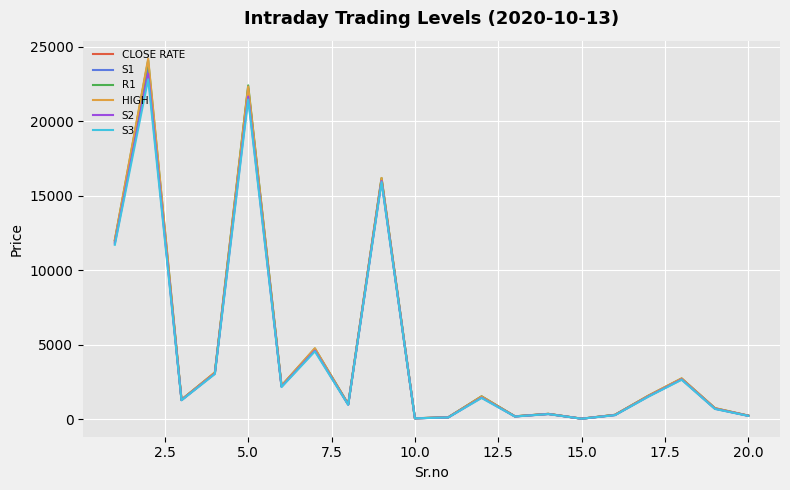

Which series has the widest spread of values?

HIGH